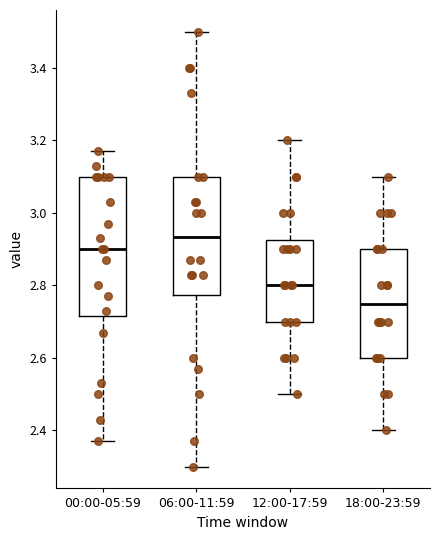

Comparing the boxes themselves (not the whiskers), which one is the tallest?

00:00-05:59